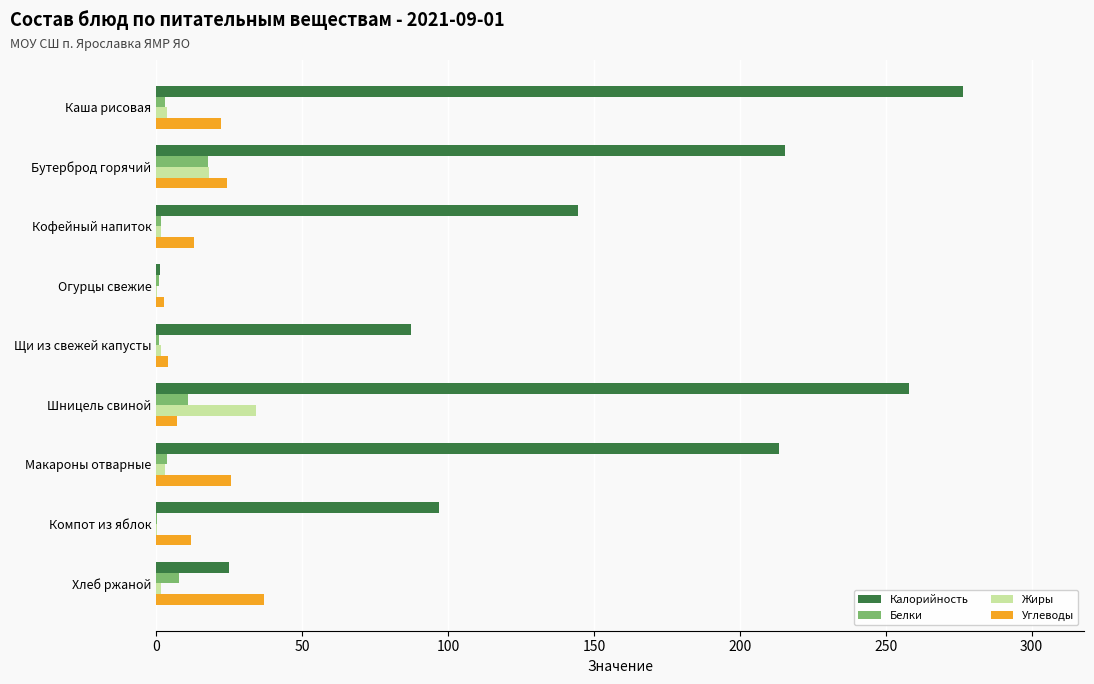

Which series changed the most between Бутерброд горячий and Щи из свежей капусты?

Калорийность